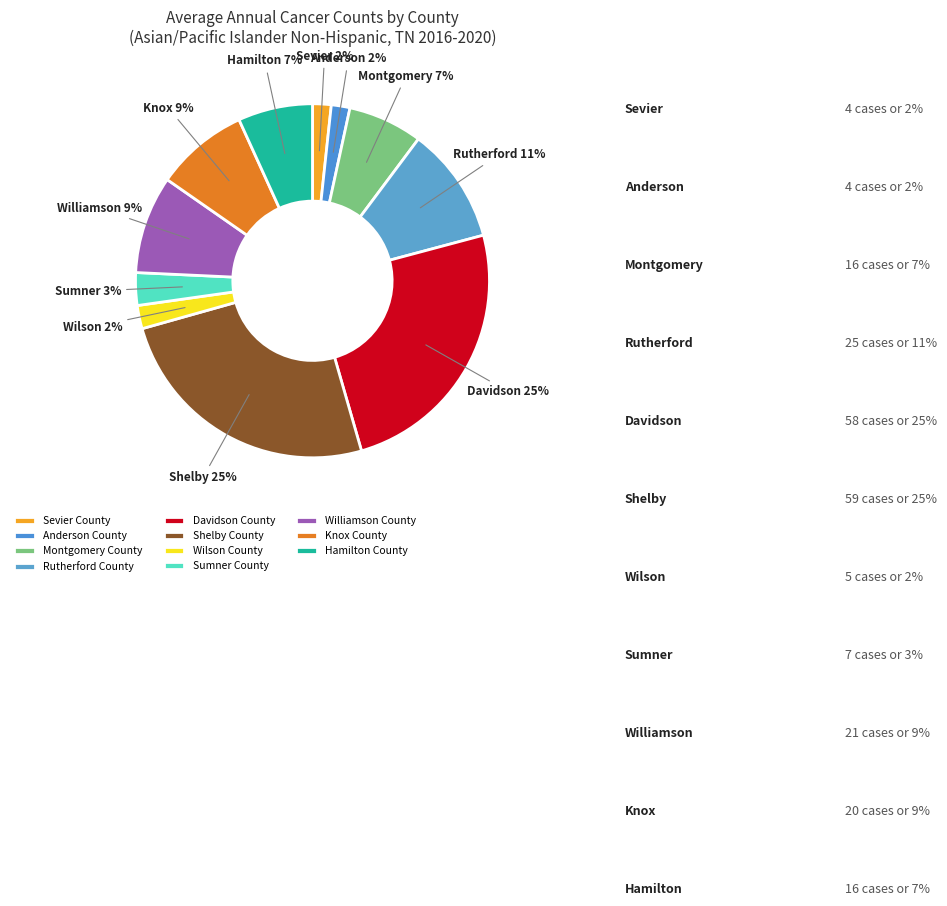

Do Wilson County and Sevier County together represent more than half of the pie?

No